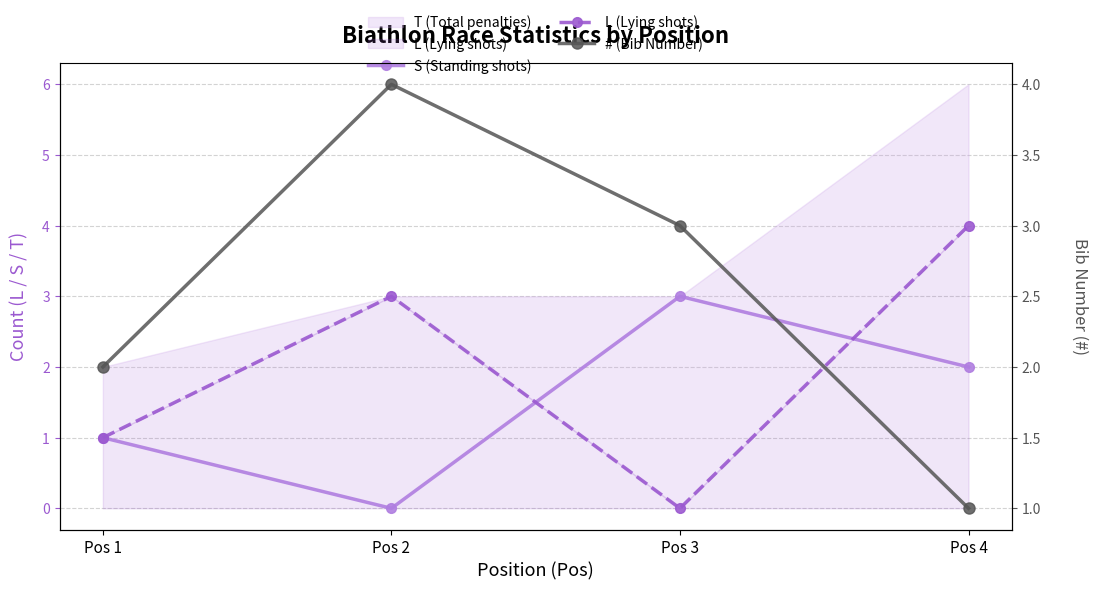

What is the minimum value for # (Bib Number)?

1